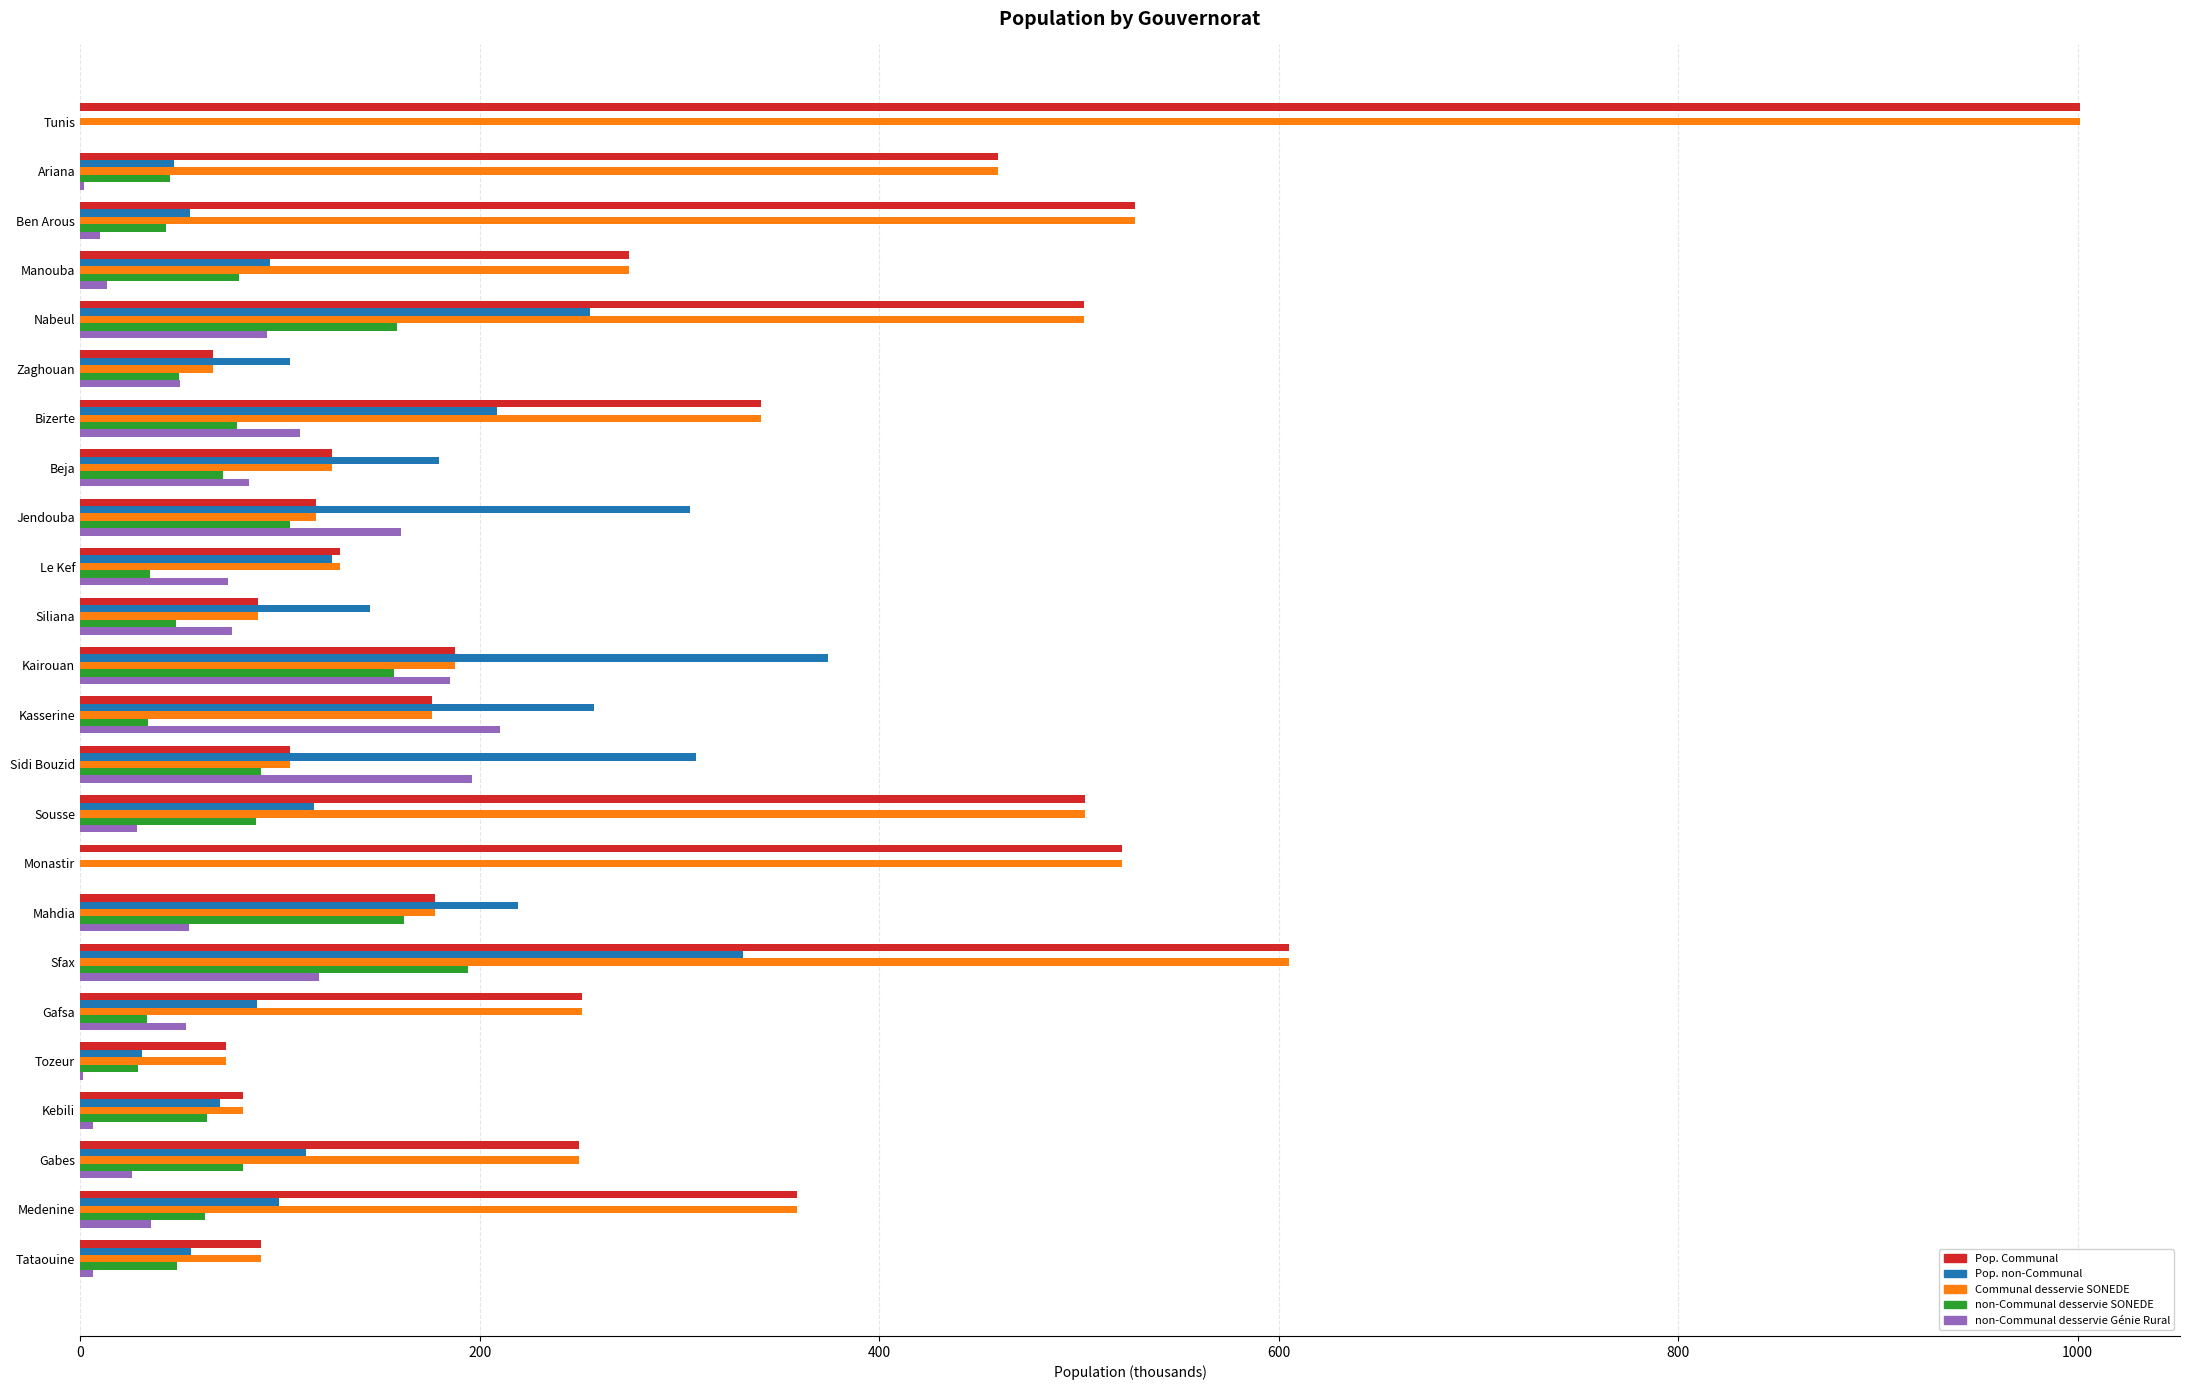

Which category has the highest value across all series?

Tunis